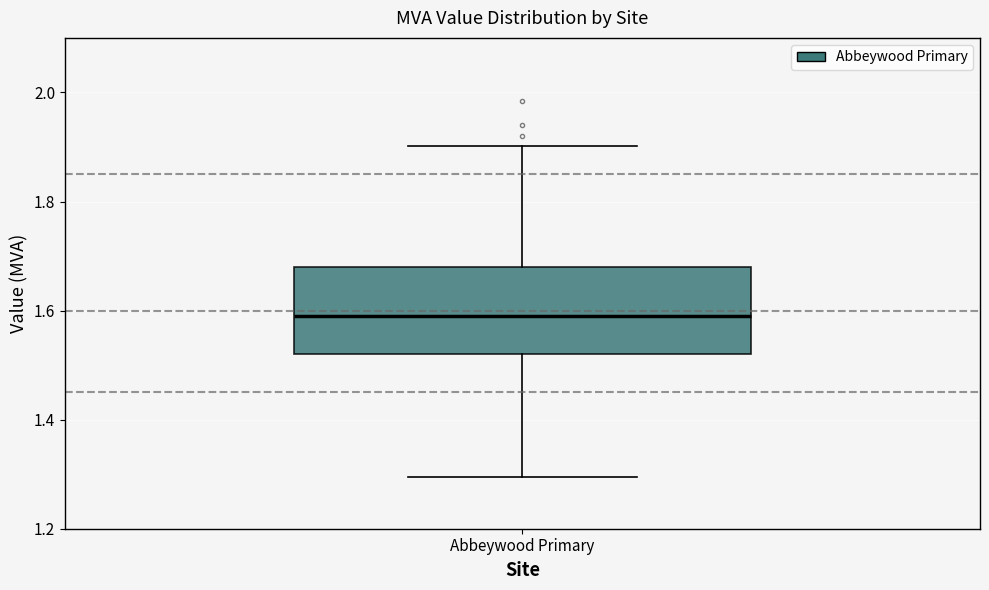

Read this box plot against the y-axis: the position of the median line, the range covered by the box, and the ends of both whiskers. The values are not printed on the chart, so give them approximately, as read against the axis.

median 1.60, box 1.52 to 1.68, whiskers 1.30 to 1.90